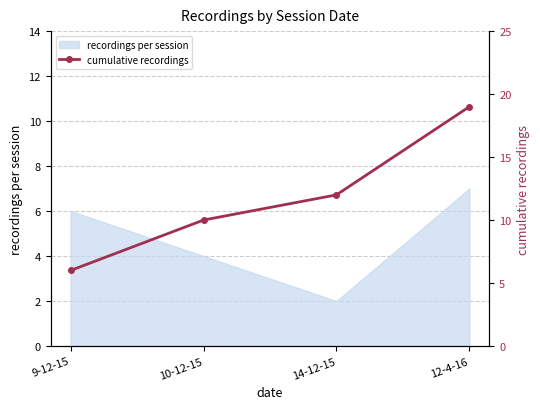

What is the difference between the maximum and minimum values?

13